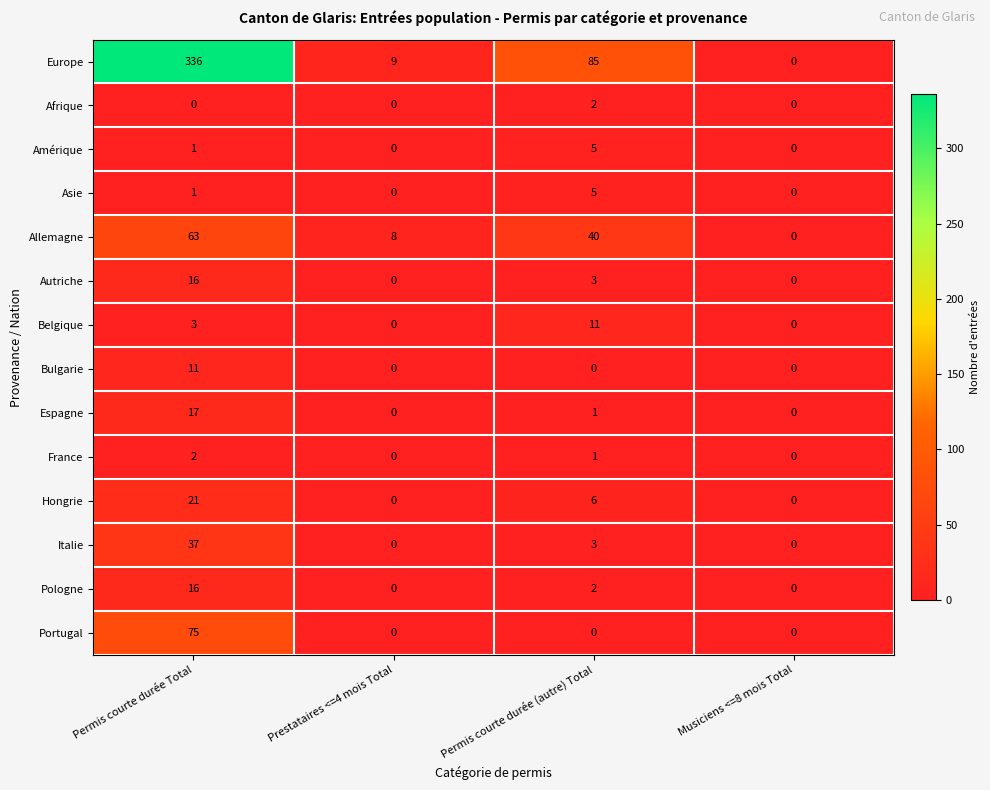

What is the difference between the Espagne values at Permis courte durée Total and Permis courte durée (autre) Total?

16